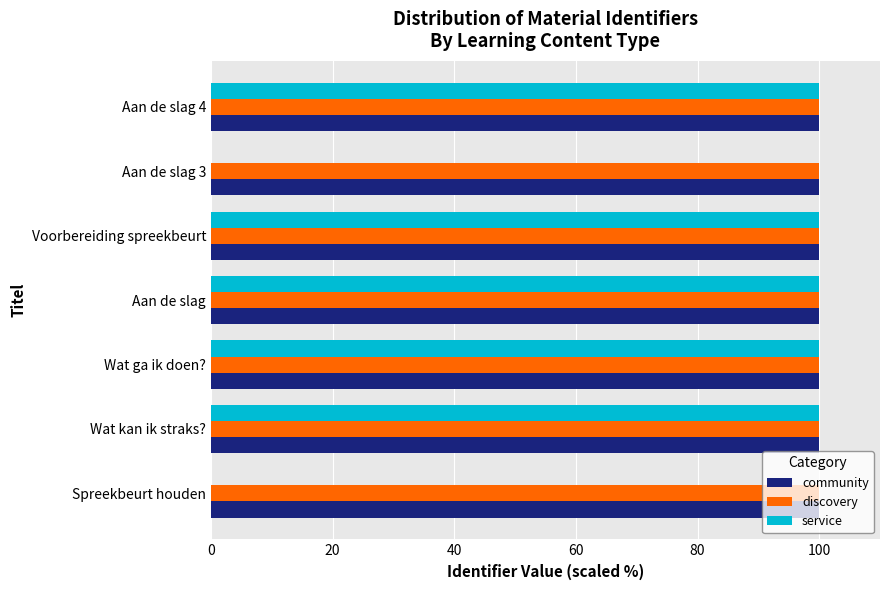

What value does the community series have at Spreekbeurt houden?

100.0